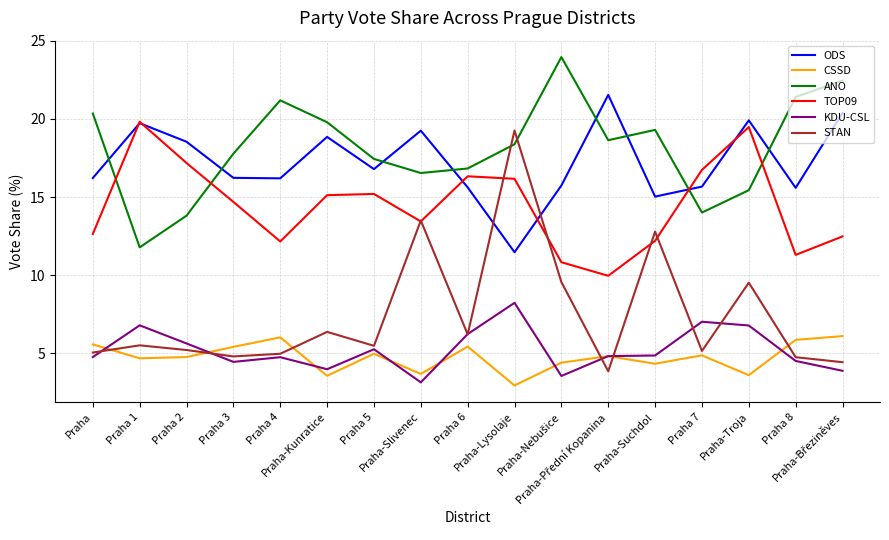

How many interior local valleys does the ANO series have?

4